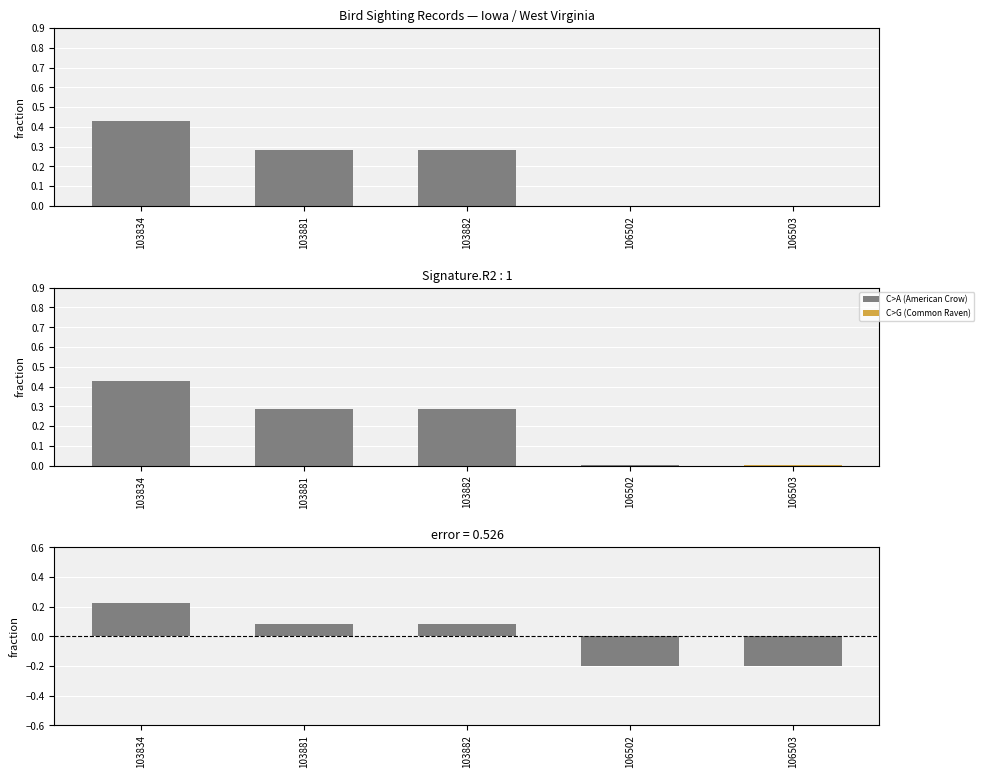

Reading right to left, extract all data points from this chart.

Count: 106503=0.0	106502=0.0	103882=0.3	103881=0.3	103834=0.4
Residual: 106503=-0.2	106502=-0.2	103882=0.1	103881=0.1	103834=0.2